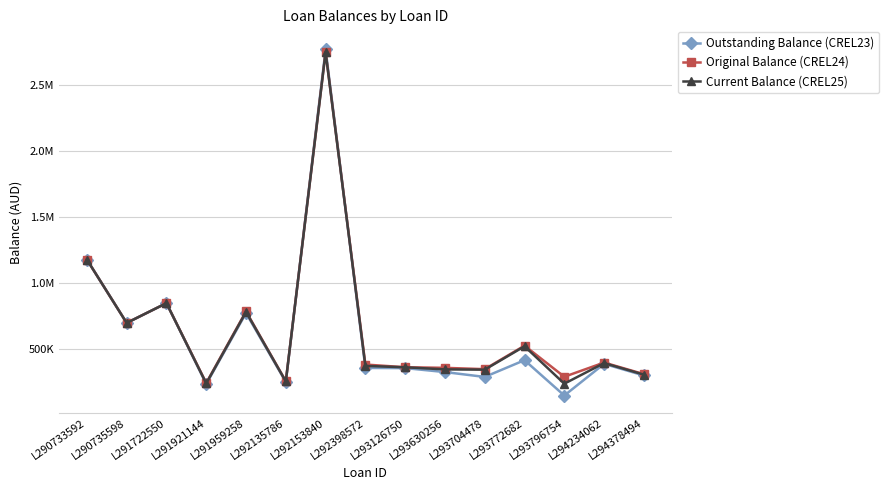

At which category is the sum across all series the highest?

L292153840